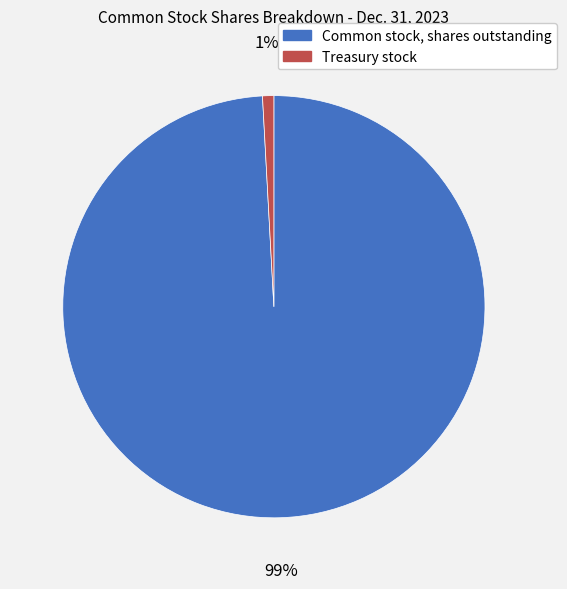

To the nearest percent, what is the difference between the Treasury stock and Common stock, shares outstanding slice percentages?

98%